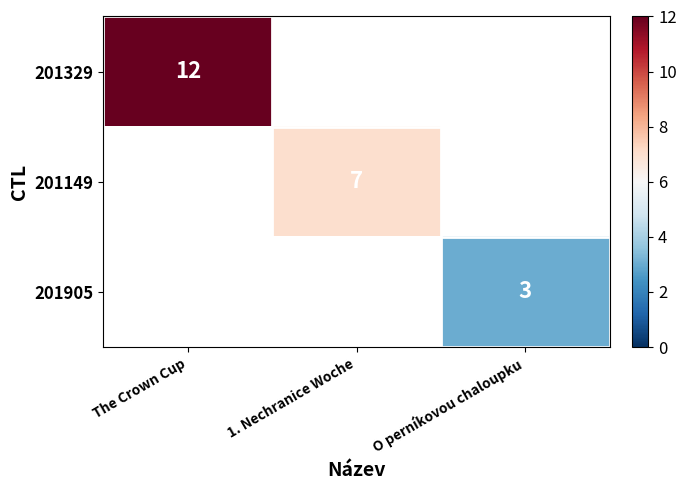

Which category has the lowest value across all series?

O perníkovou chaloupku